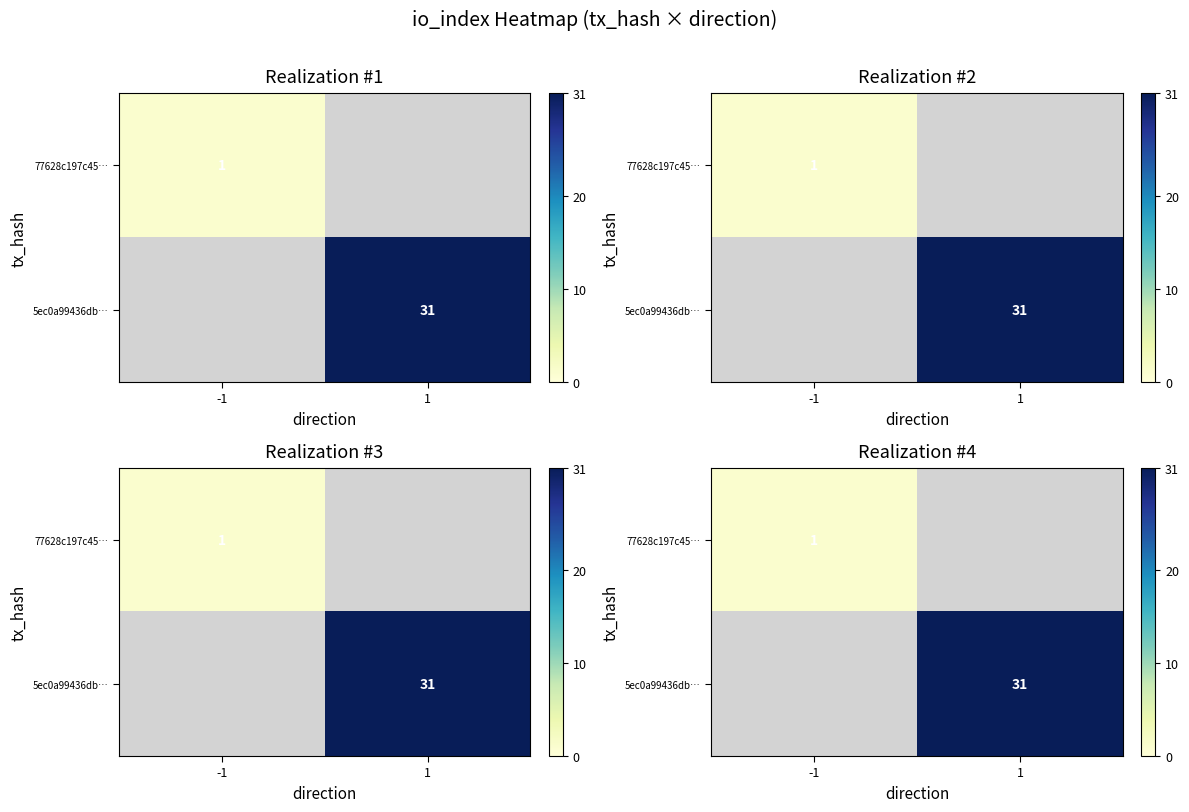

Where is 77628c197c45… nearest to the value 1?

-1